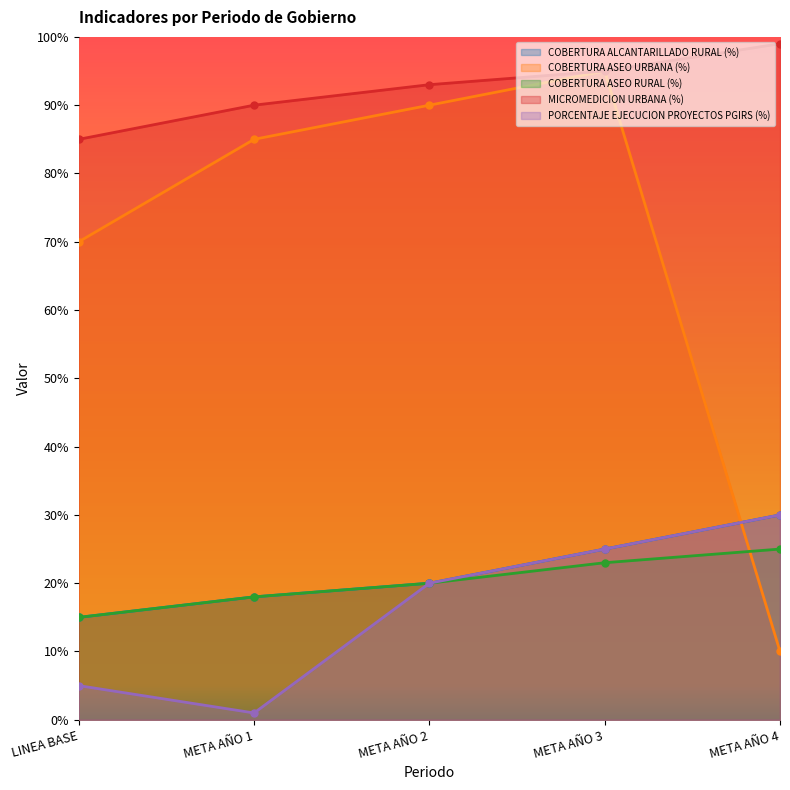

True or false: COBERTURA ASEO URBANA (%) has more than 2 points higher than both neighbors.

False